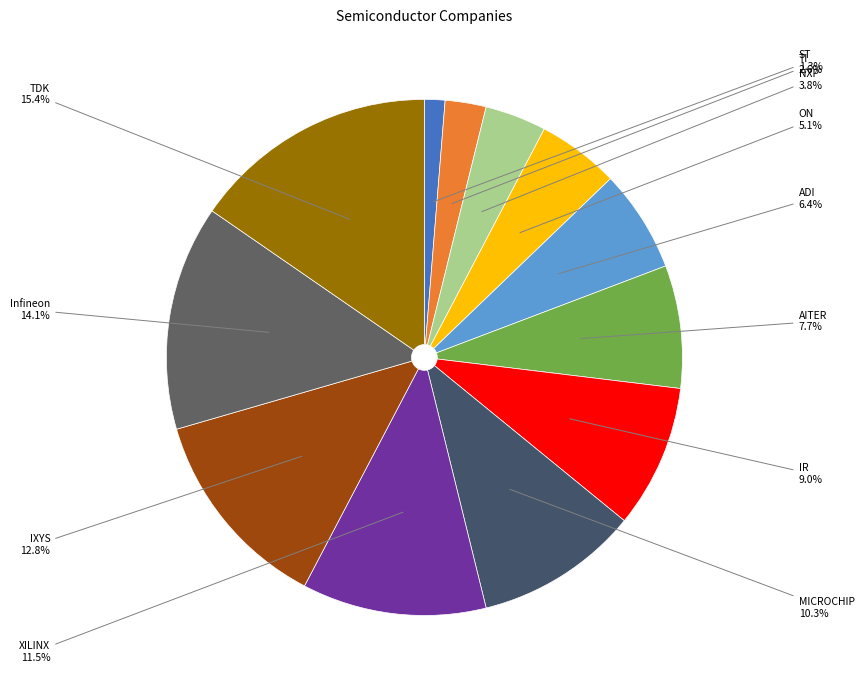

Is the sum of XILINX and TI greater than half?

No